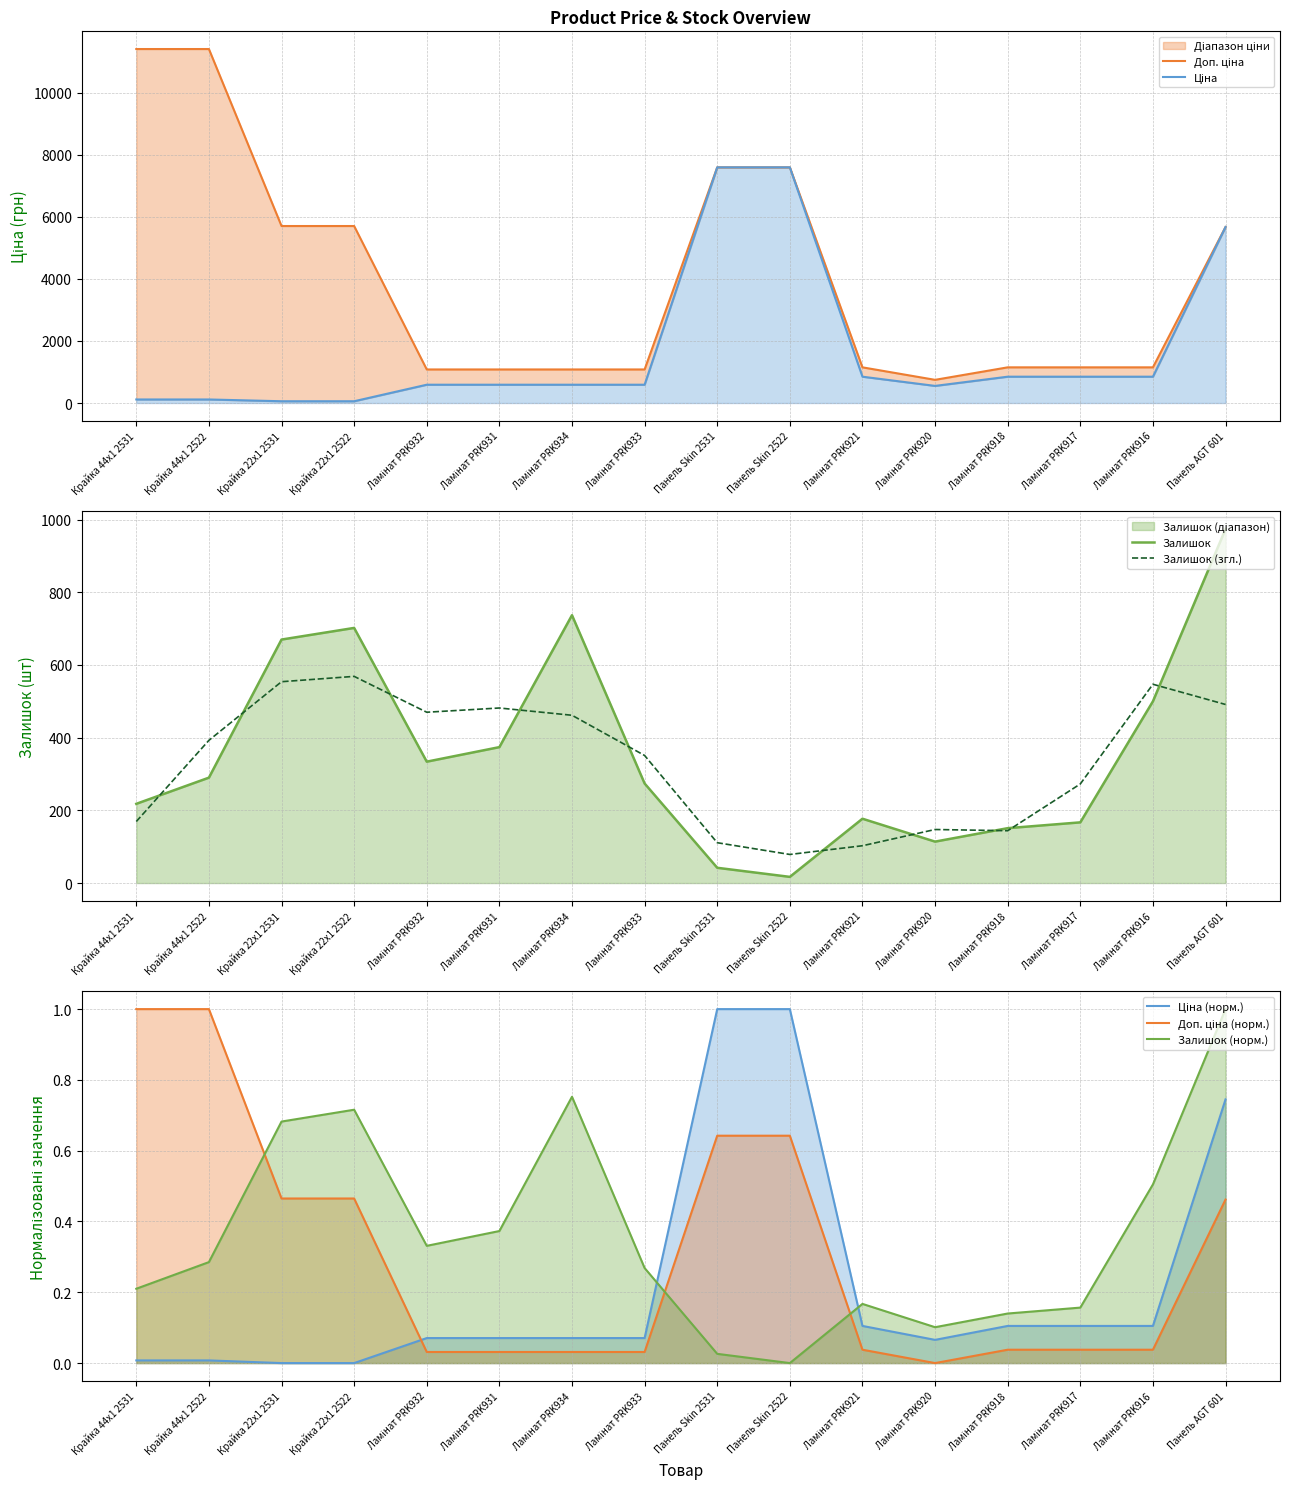

True or false: Ціна and Доп. ціна intersect in this chart.

False